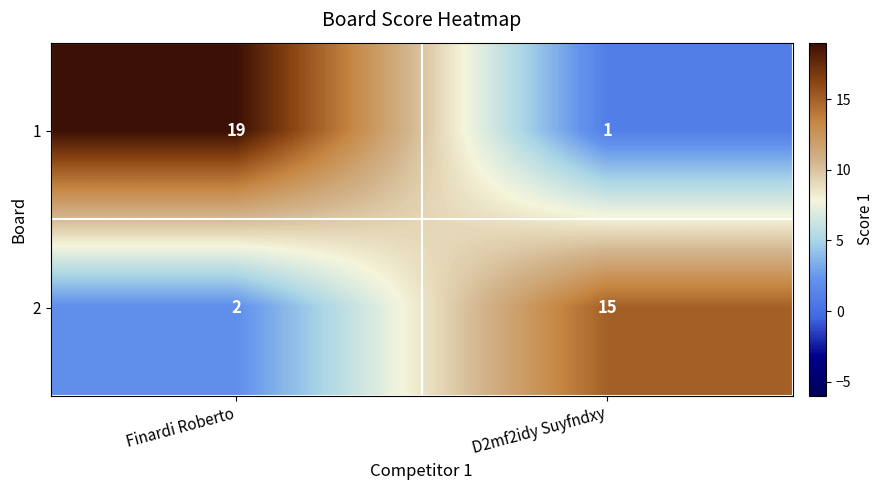

What is the spread (max minus min) of values at D2mf2idy Suyfndxy?

14